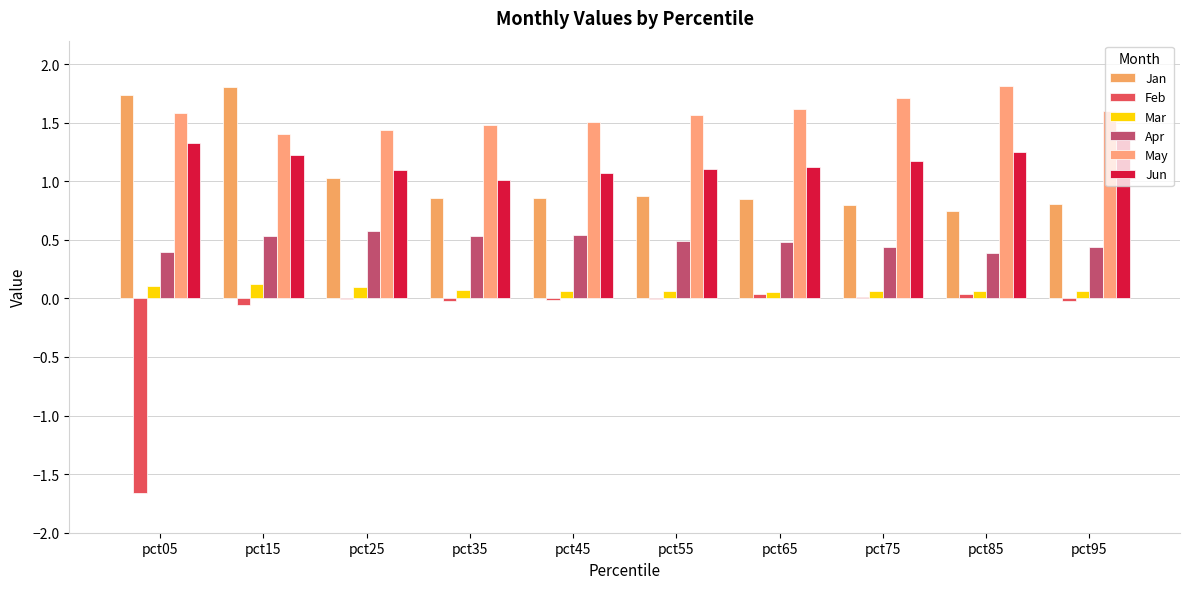

Reading left to right, transcribe all the data shown in this chart.

Jan: pct05=1.7	pct15=1.8	pct25=1.0	pct35=0.9	pct45=0.9	pct55=0.9	pct65=0.9	pct75=0.8	pct85=0.7	pct95=0.8
Feb: pct05=-1.7	pct15=-0.1	pct25=-0.0	pct35=-0.0	pct45=-0.0	pct55=-0.0	pct65=0.0	pct75=0.0	pct85=0.0	pct95=-0.0
Mar: pct05=0.1	pct15=0.1	pct25=0.1	pct35=0.1	pct45=0.1	pct55=0.1	pct65=0.1	pct75=0.1	pct85=0.1	pct95=0.1
Apr: pct05=0.4	pct15=0.5	pct25=0.6	pct35=0.5	pct45=0.5	pct55=0.5	pct65=0.5	pct75=0.4	pct85=0.4	pct95=0.4
May: pct05=1.6	pct15=1.4	pct25=1.4	pct35=1.5	pct45=1.5	pct55=1.6	pct65=1.6	pct75=1.7	pct85=1.8	pct95=1.6
Jun: pct05=1.3	pct15=1.2	pct25=1.1	pct35=1.0	pct45=1.1	pct55=1.1	pct65=1.1	pct75=1.2	pct85=1.2	pct95=1.4